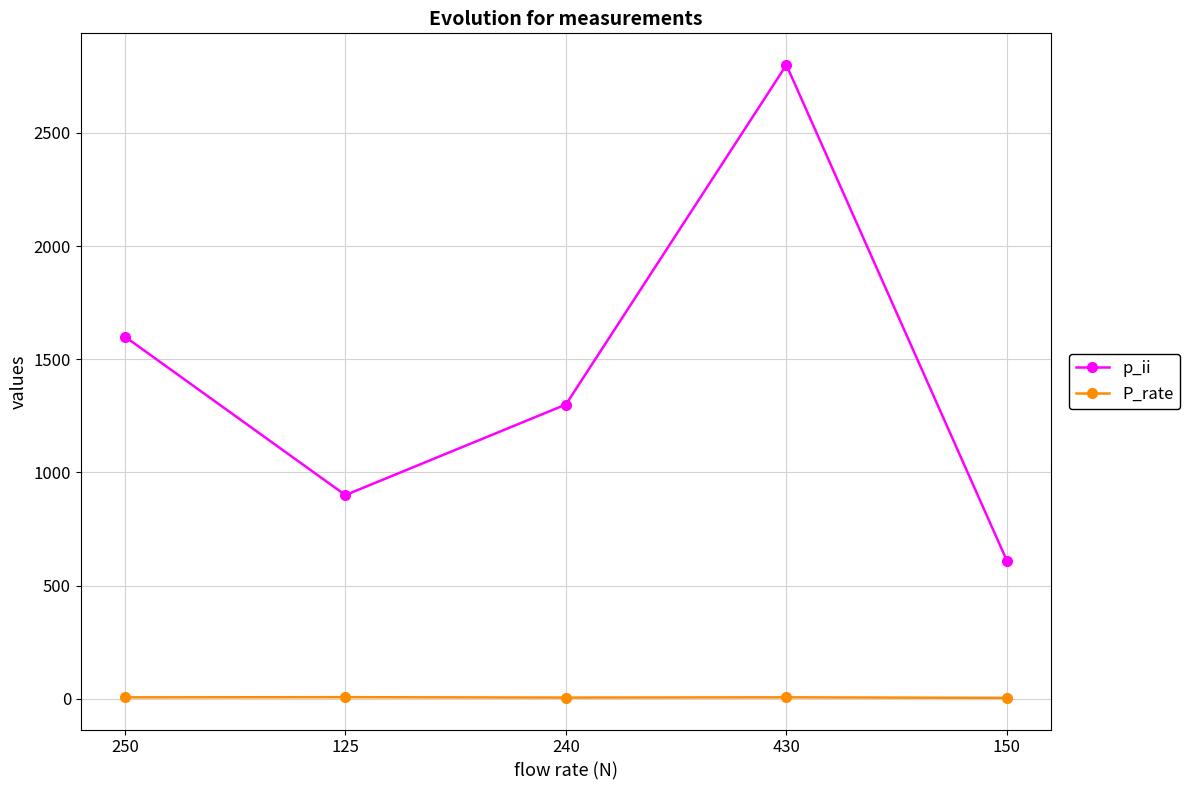

The P_rate series shows 7.2 at 125. True or false?

True